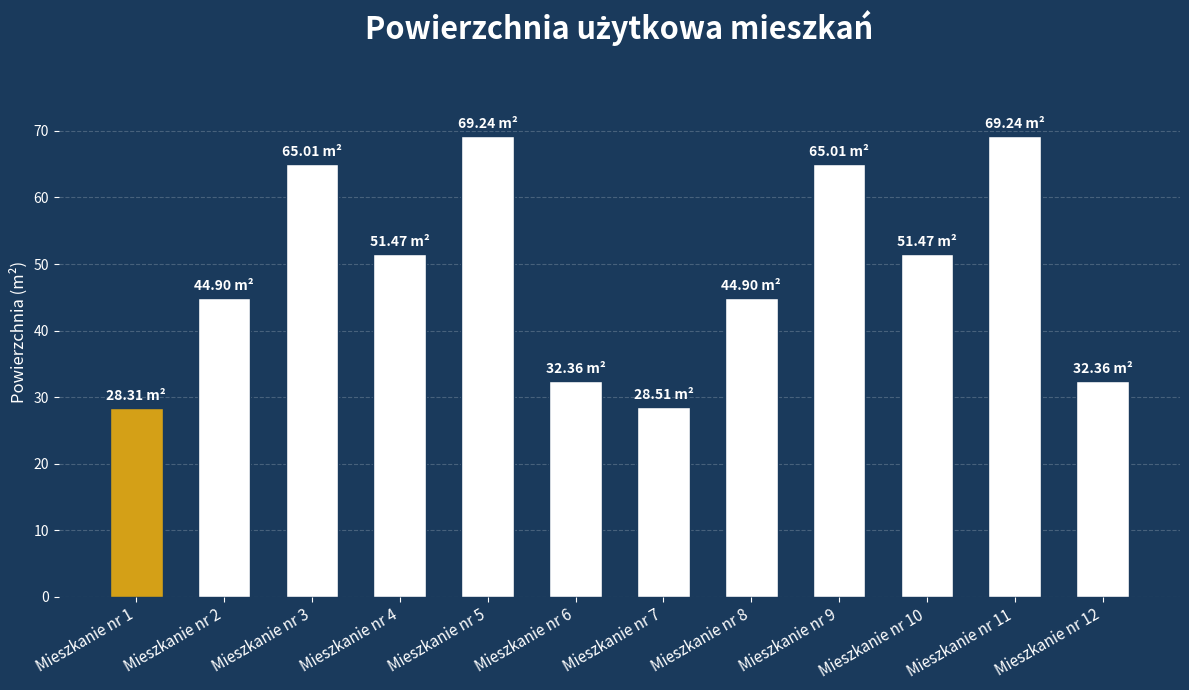

What is the change in value from Mieszkanie nr 5 to Mieszkanie nr 8?

-24.3